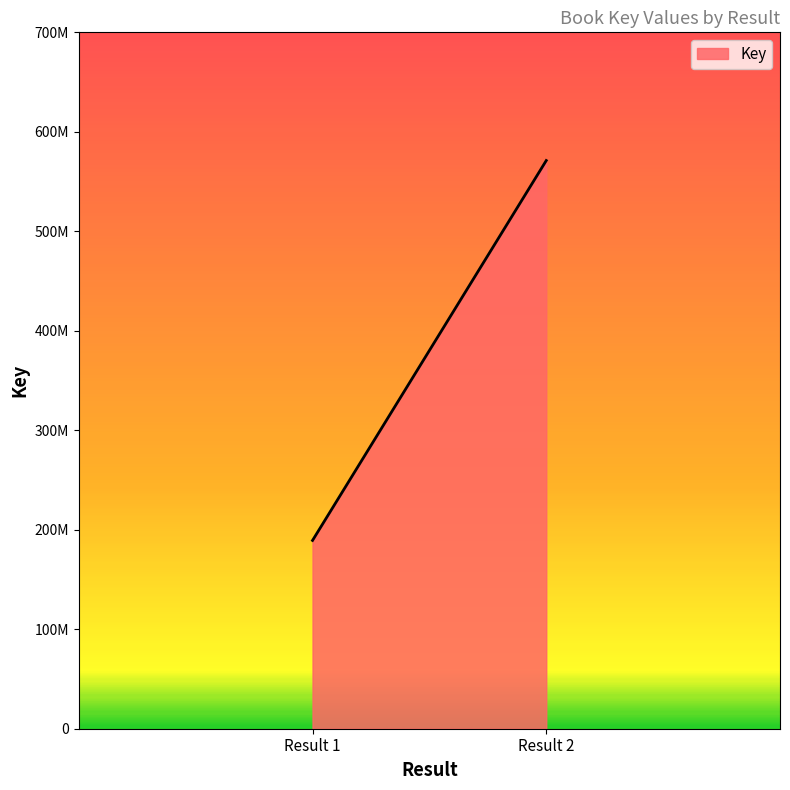

List the labels in order of value, largest first.

Result 2, Result 1